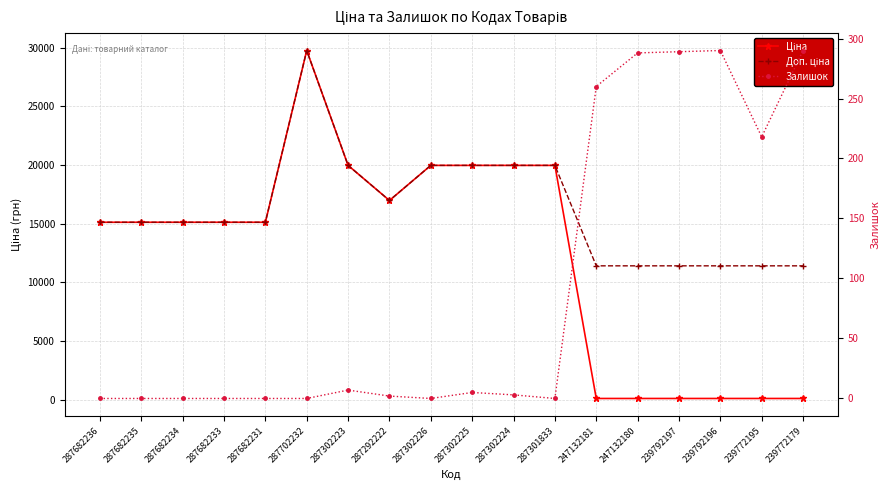

Read the Доп. ціна value at 239792196.

11410.0